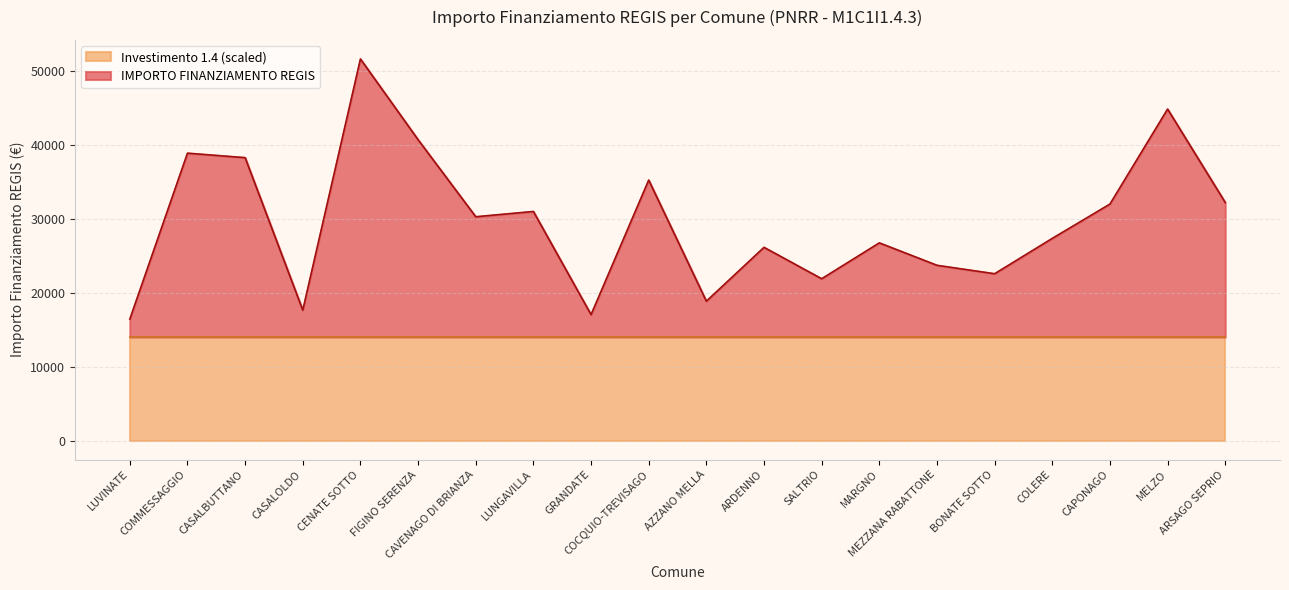

How many lines are shown in the chart?

2